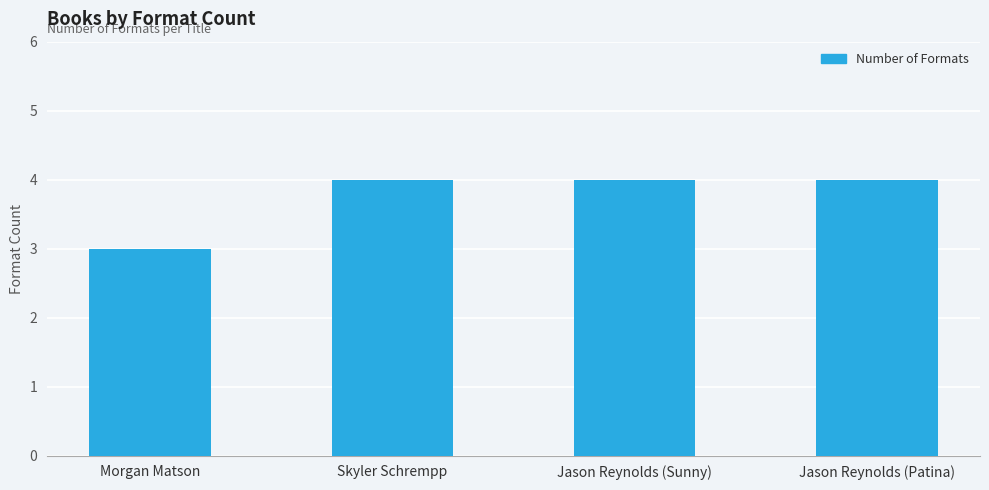

At which category does the chart reach its minimum across all series?

Morgan Matson